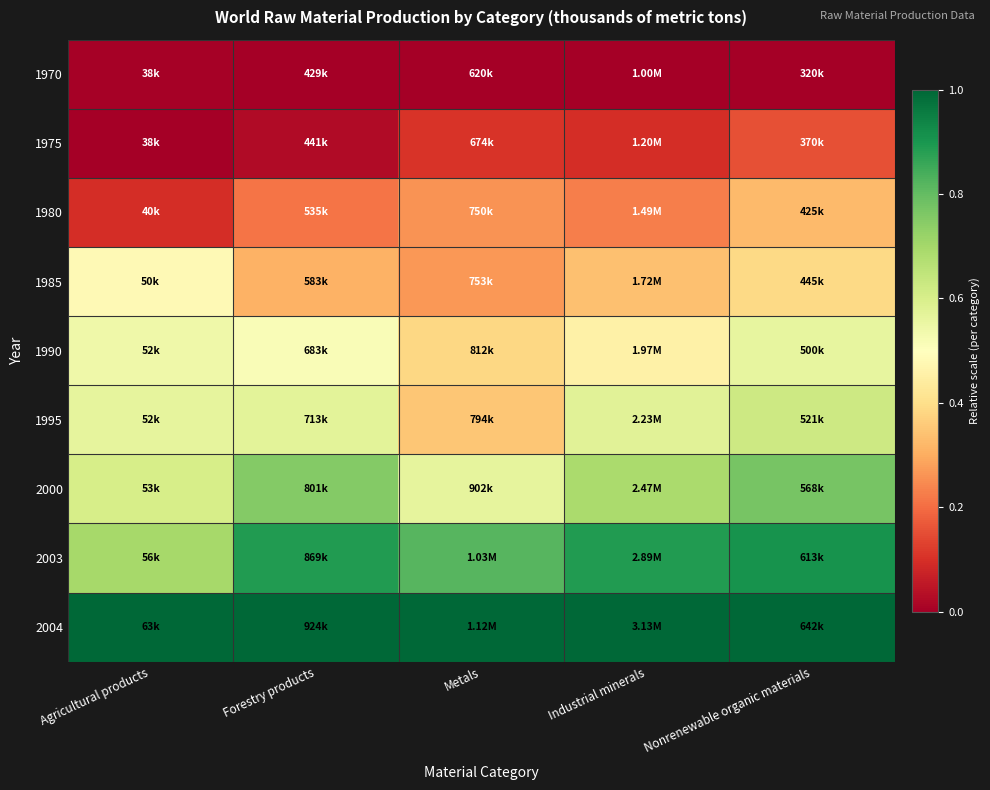

What is the greatest value displayed?

1.0